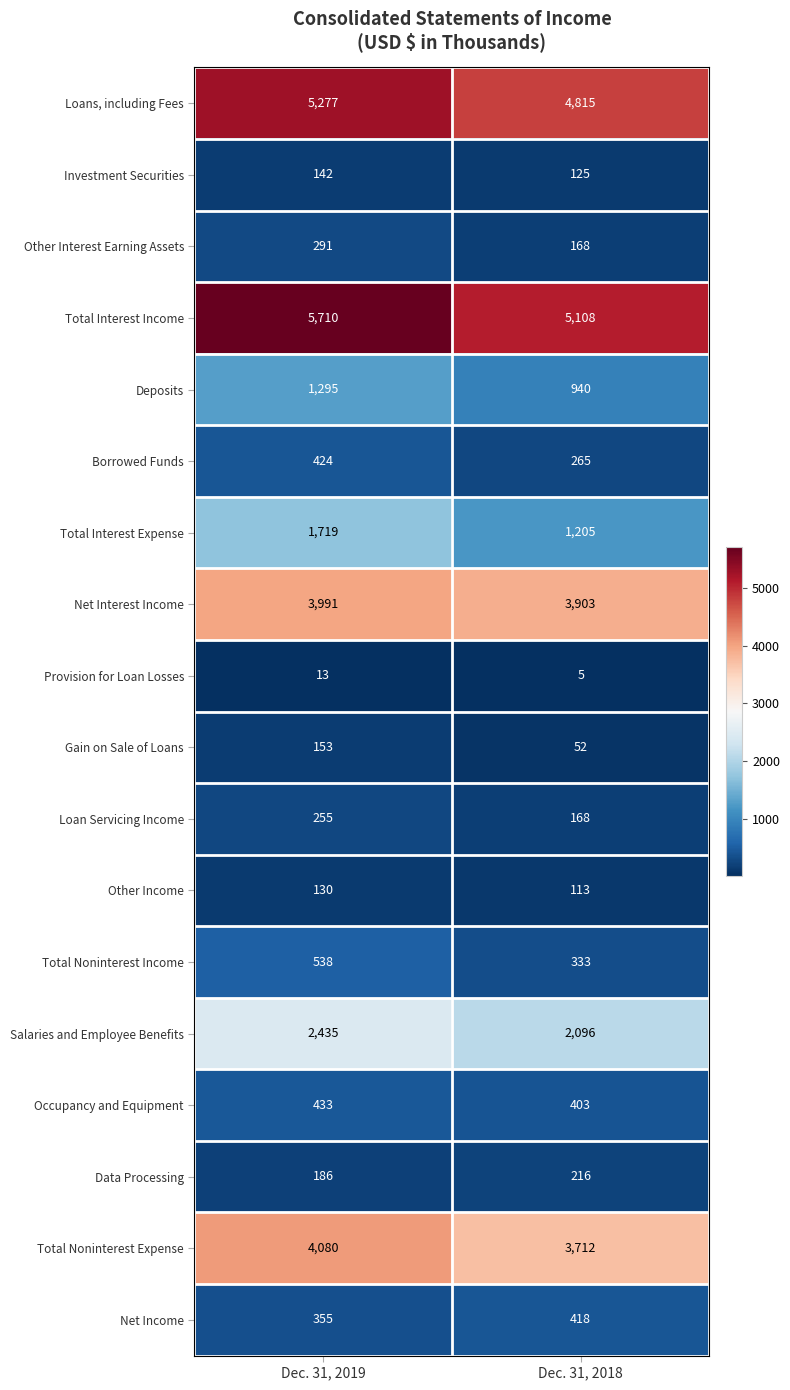

At how many categories does at least one series exceed 5547?

1